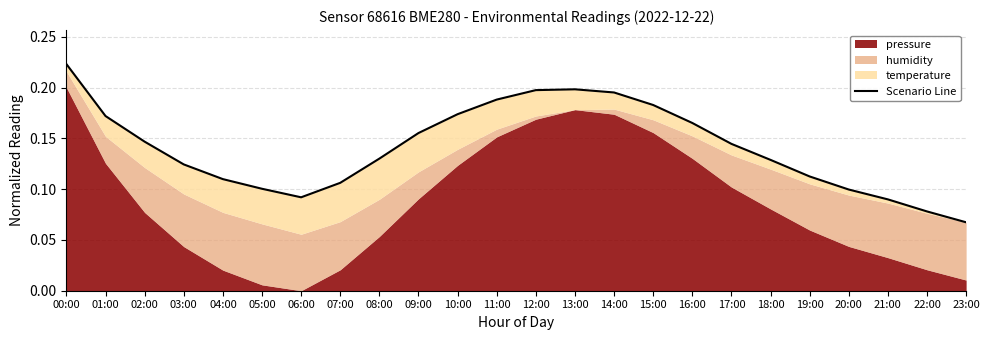

Rank the categories by value from highest to lowest.

00:00, 13:00, 12:00, 14:00, 11:00, 15:00, 10:00, 01:00, 16:00, 09:00, 02:00, 17:00, 08:00, 18:00, 03:00, 19:00, 04:00, 07:00, 05:00, 20:00, 06:00, 21:00, 22:00, 23:00